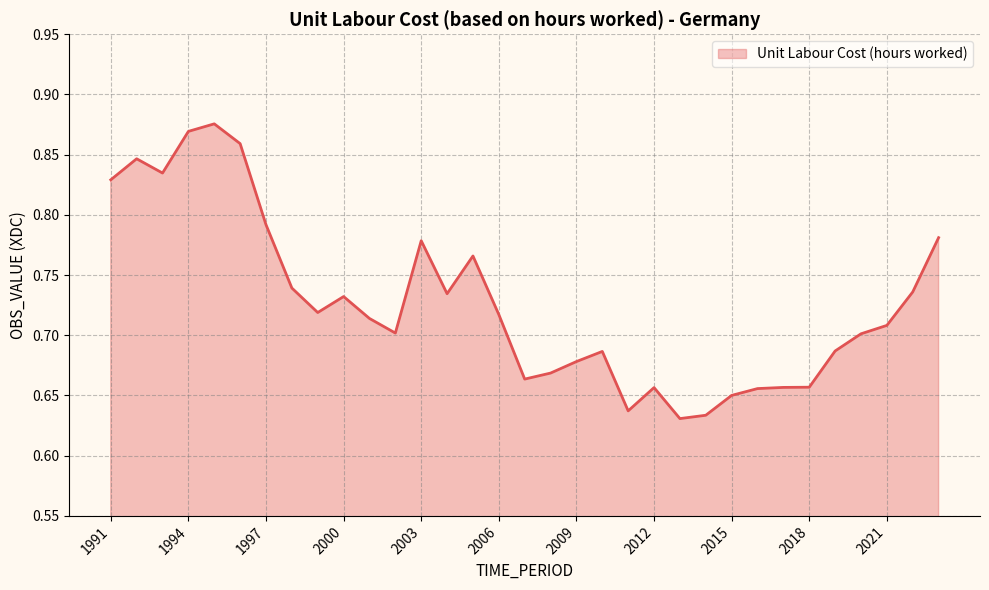

How many lines are shown in the chart?

1